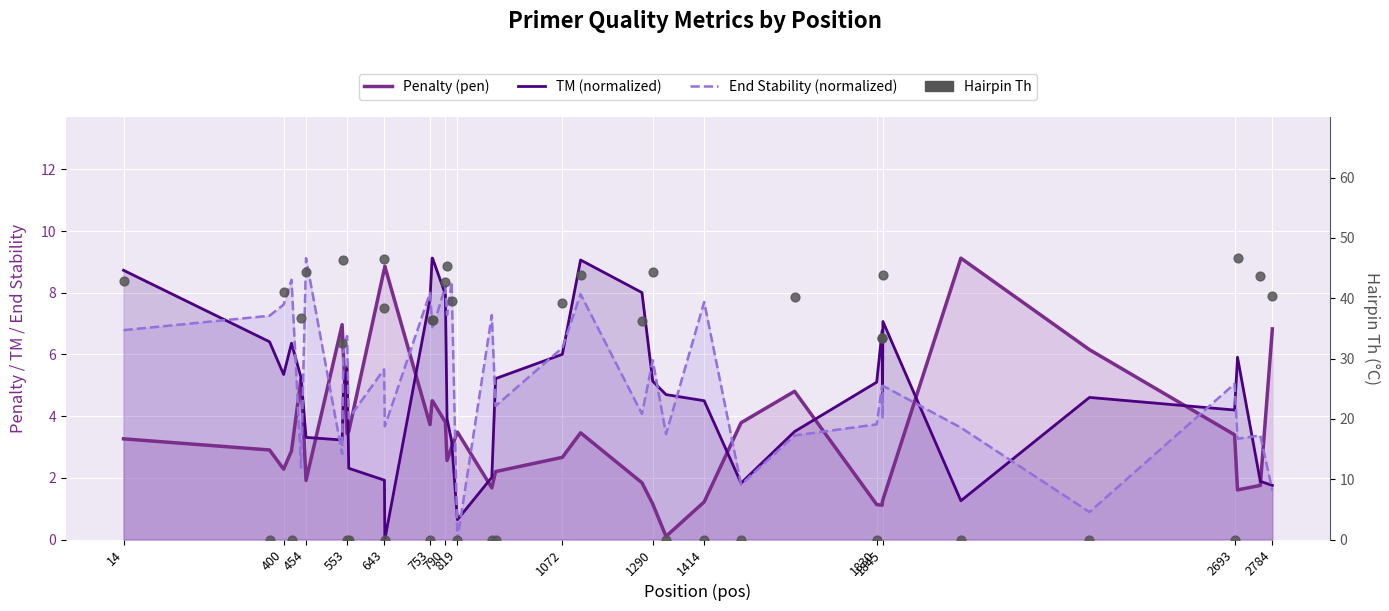

Which series has the largest Y range (max minus min)?

Hairpin Th